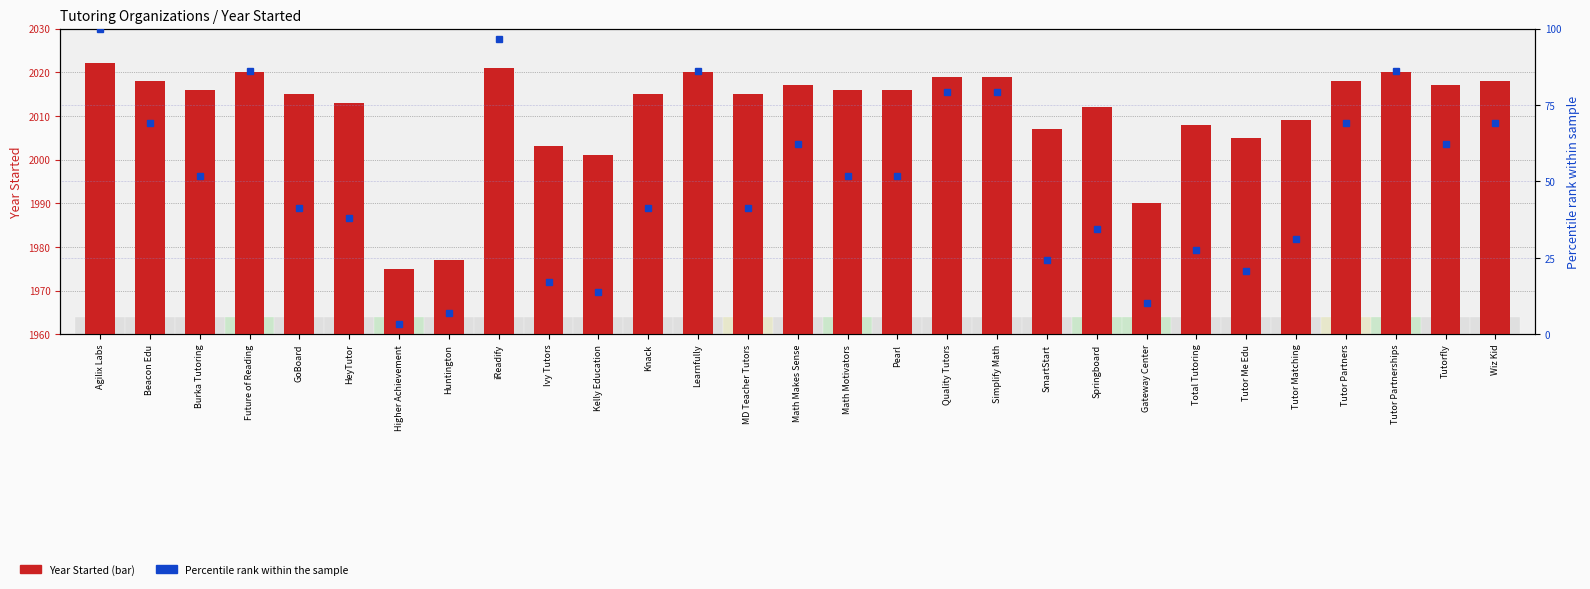

At which category is the sum across all series the highest?

Agilix Labs